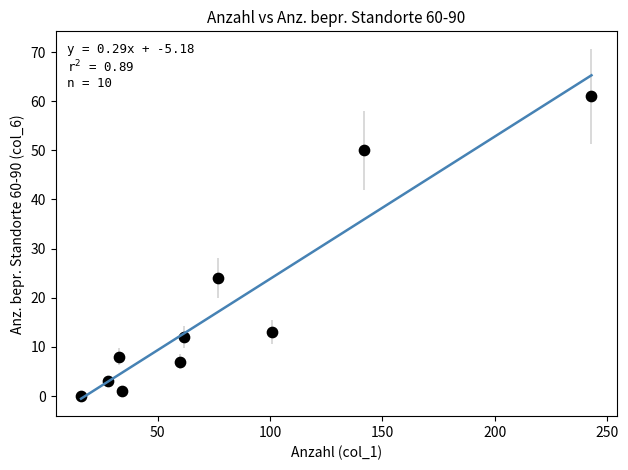

What Y value in the scatter plot is closest to 30?

24